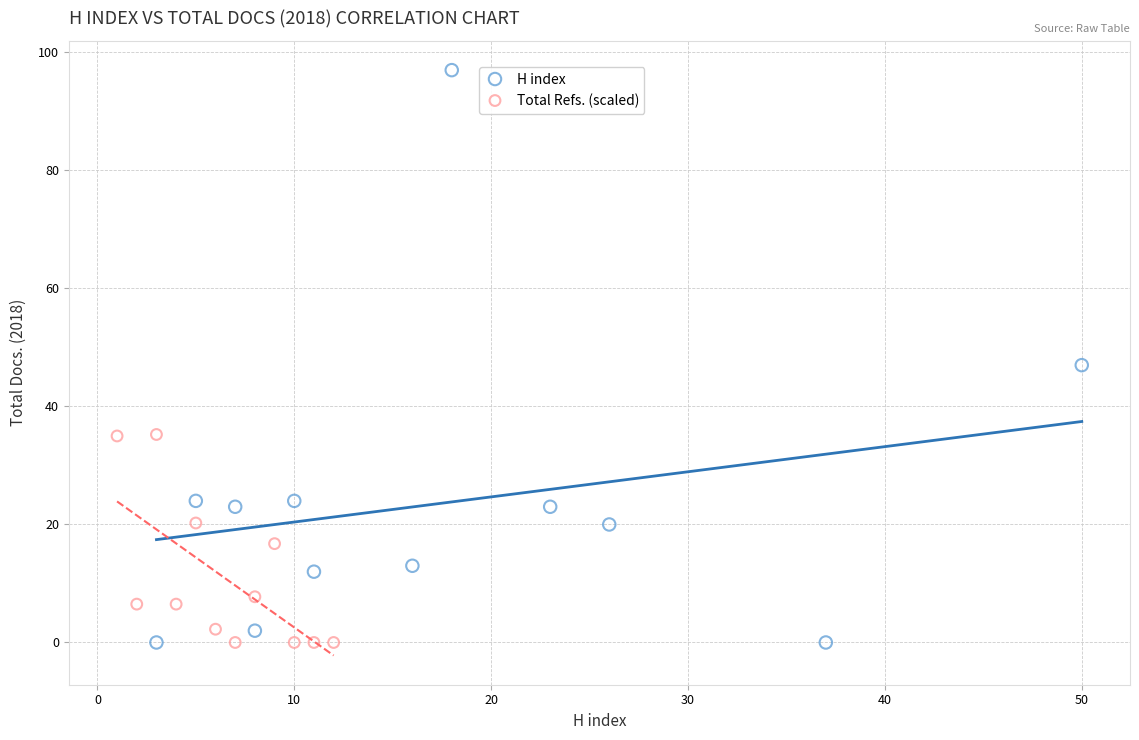

Which series has the widest spread of Y values?

H index